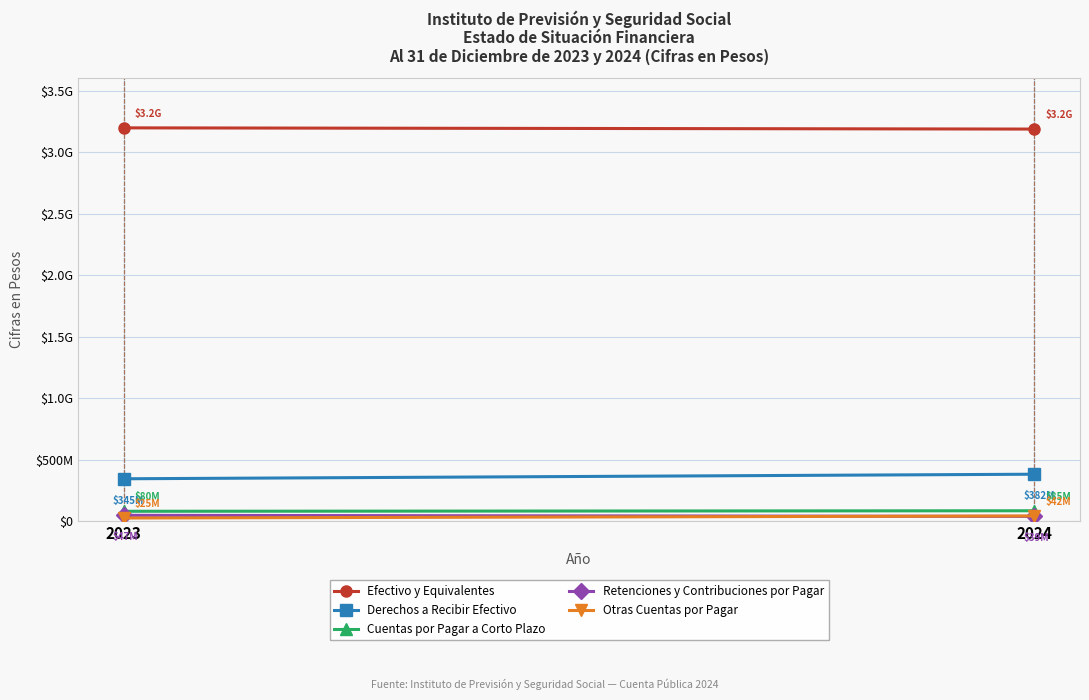

Which series changed the most between 2023 and 2024?

Derechos a Recibir Efectivo